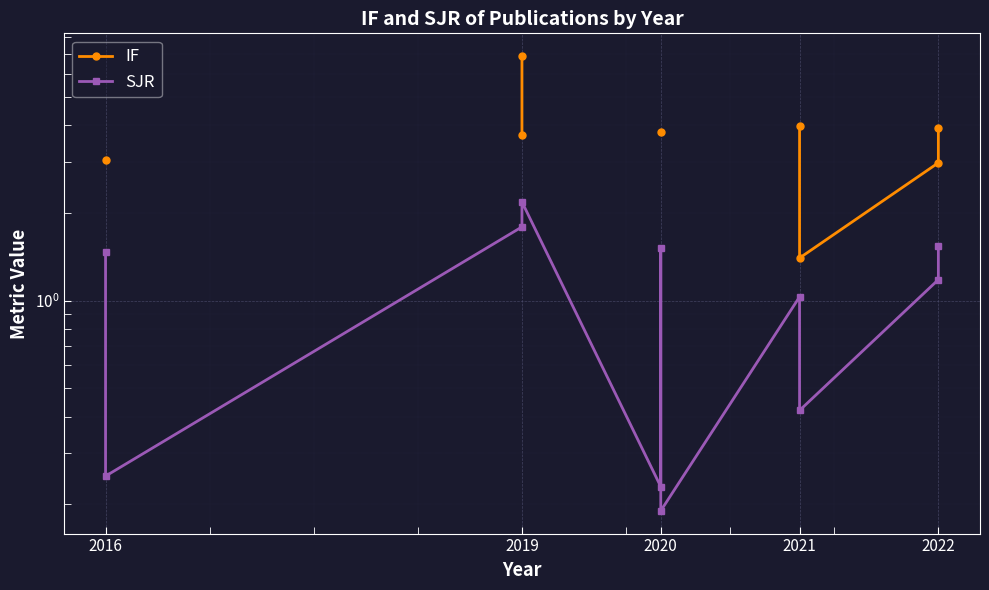

What is the difference between the second highest and minimum values in the SJR series?

1.6